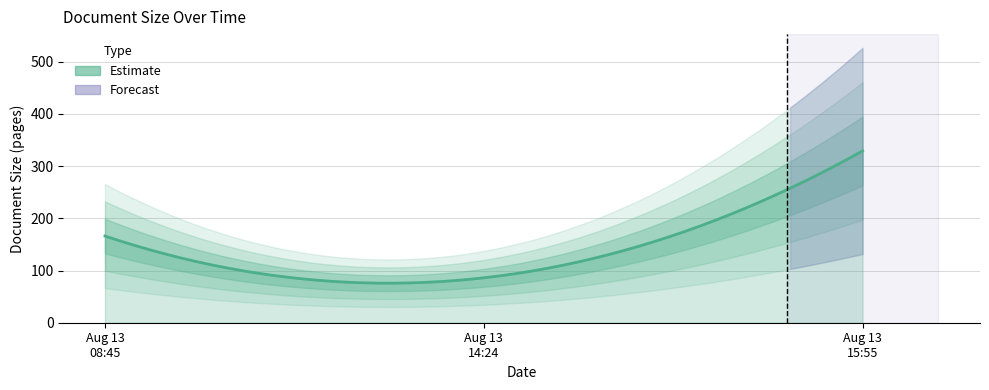

What is the ratio of the value at 2020-08-13 08:45:52 to the value at 2020-08-13 15:55:56?

0.5